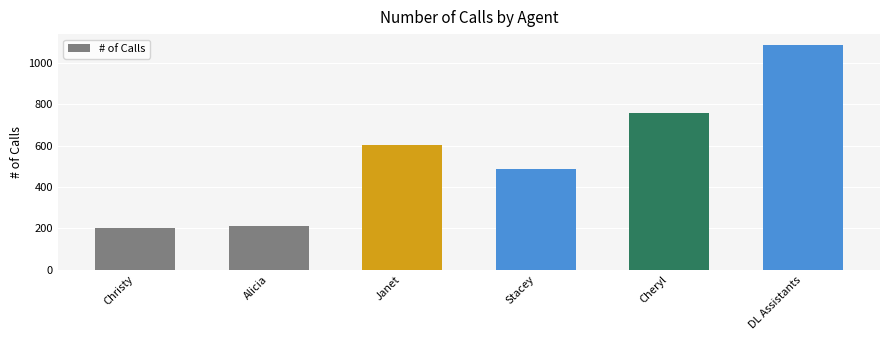

What is the label of the 5th bar from the left?

Cheryl